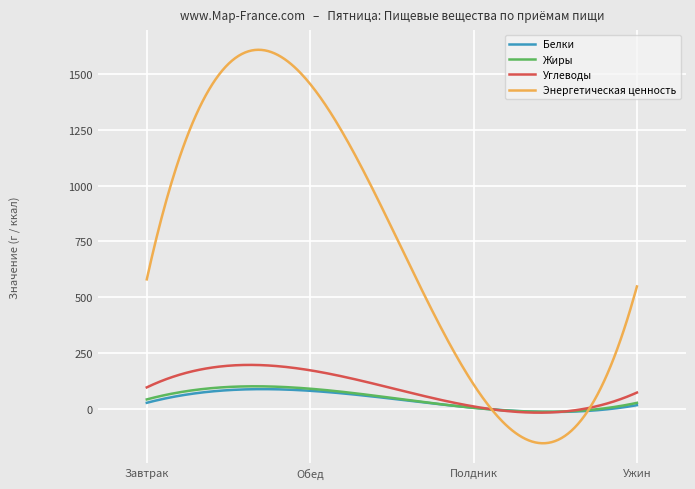

Which series has the largest total across all categories?

Энергетическая ценность